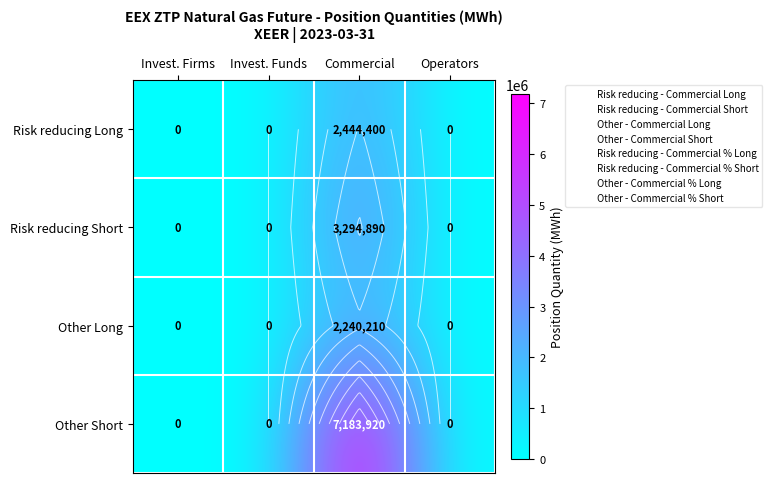

Where is Other Short nearest to the value 3591960?

Invest. Firms